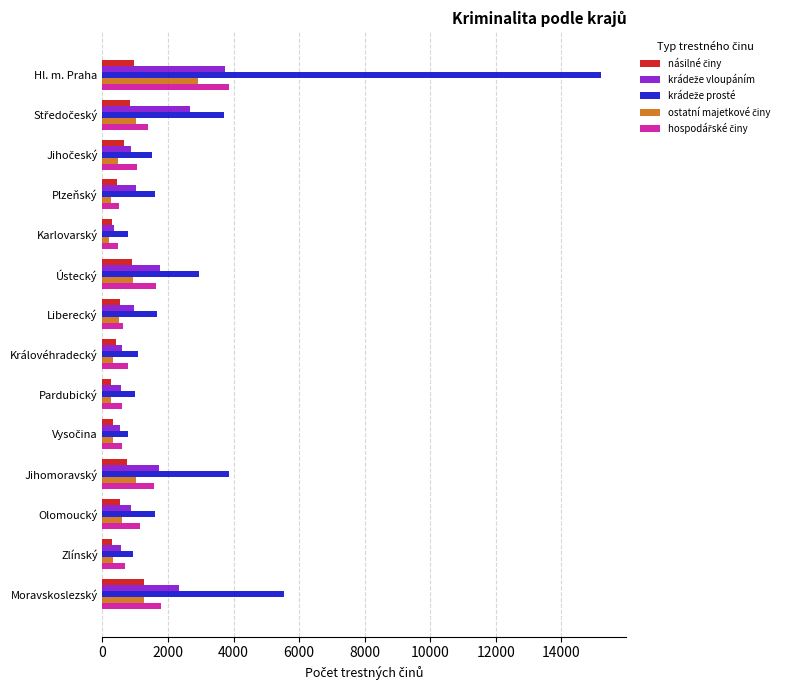

What is the total value across all series at Olomoucký?

4725